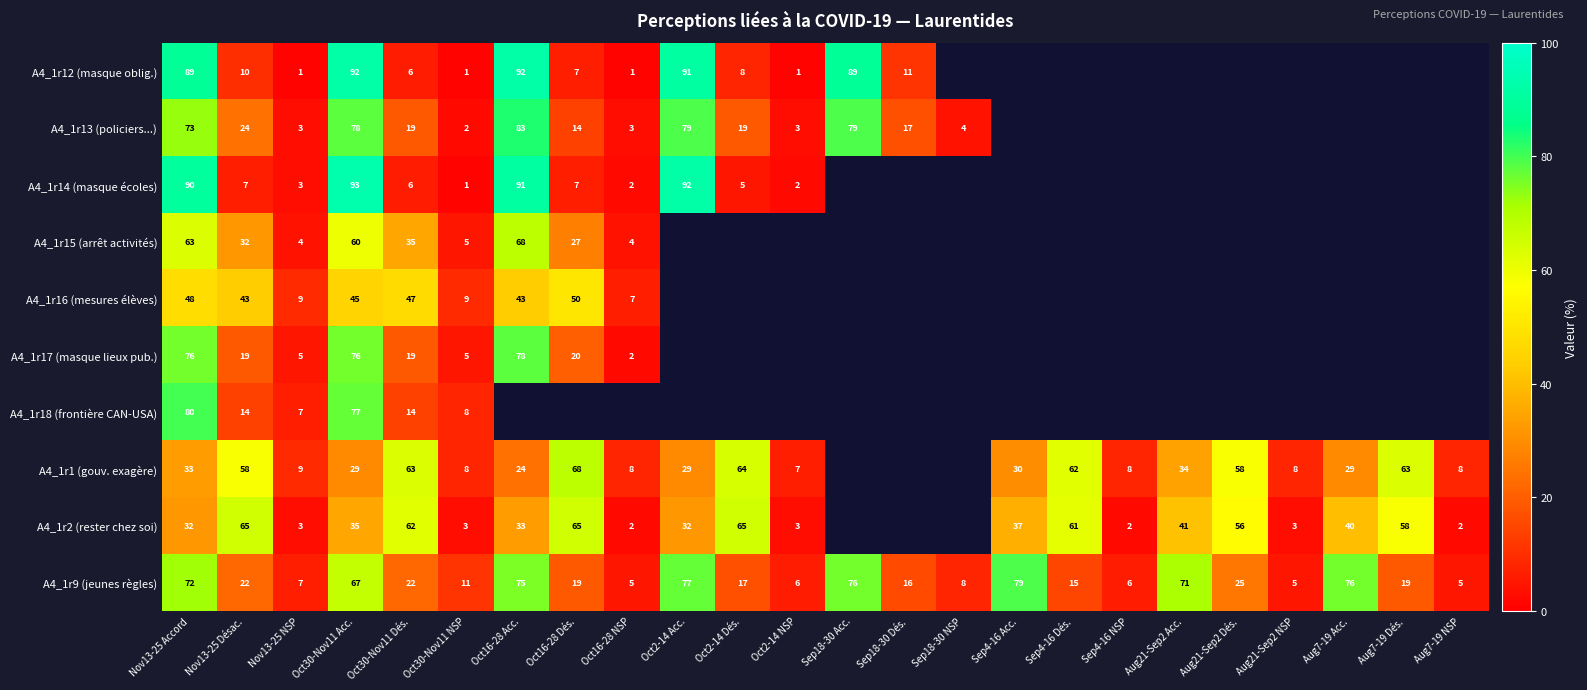

True or false: A4_1r16 (mesures élèves) has a value of 47 at Oct30-Nov11 Dés..

True